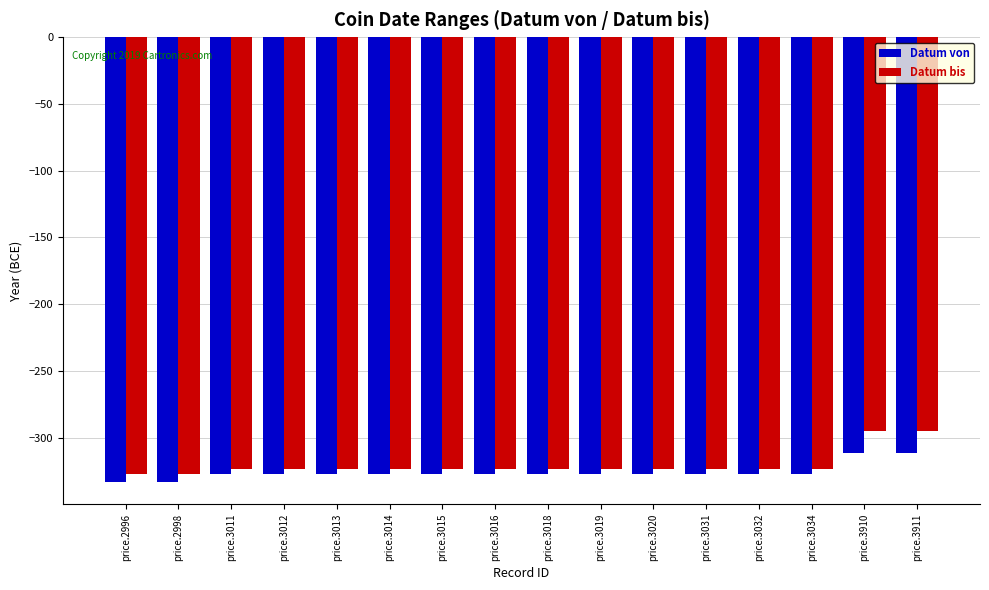

Reading left to right, extract all data points from this chart.

Datum von: -333	-333	-327	-327	-327	-327	-327	-327	-327	-327	-327	-327	-327	-327	-311	-311
Datum bis: -327	-327	-323	-323	-323	-323	-323	-323	-323	-323	-323	-323	-323	-323	-295	-295